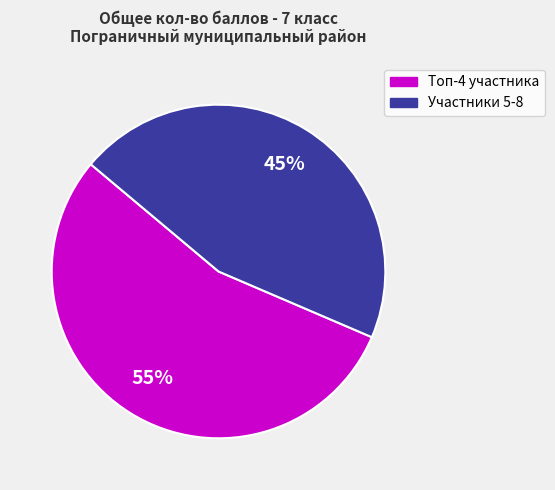

Is there any slice that represents more than half of the pie?

Yes